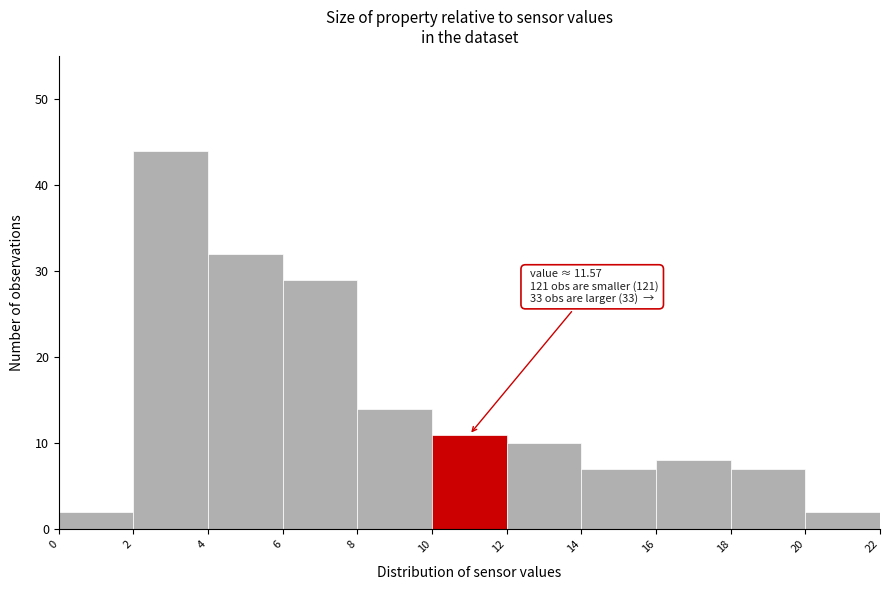

Over which range of the x-axis is the bar tallest?

2 to 4